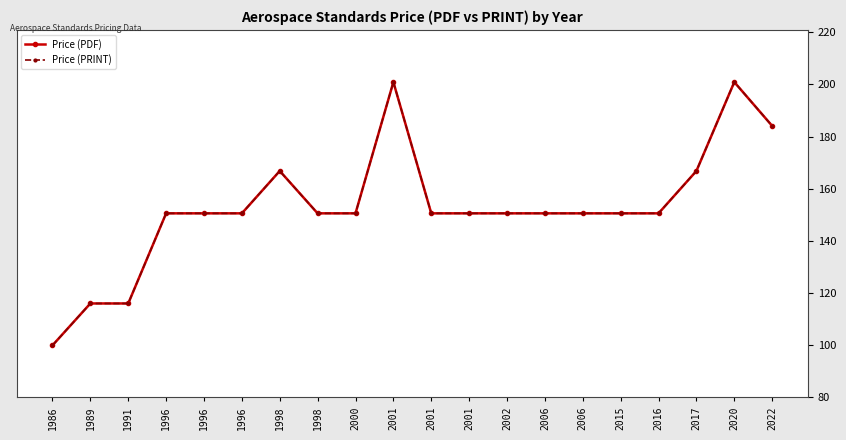

List the labels in order of Price (PRINT) value, largest first.

2001, 2020, 2022, 1998, 2017, 1996, 1996, 1996, 1998, 2000, 2001, 2001, 2002, 2006, 2006, 2015, 2016, 1989, 1991, 1986